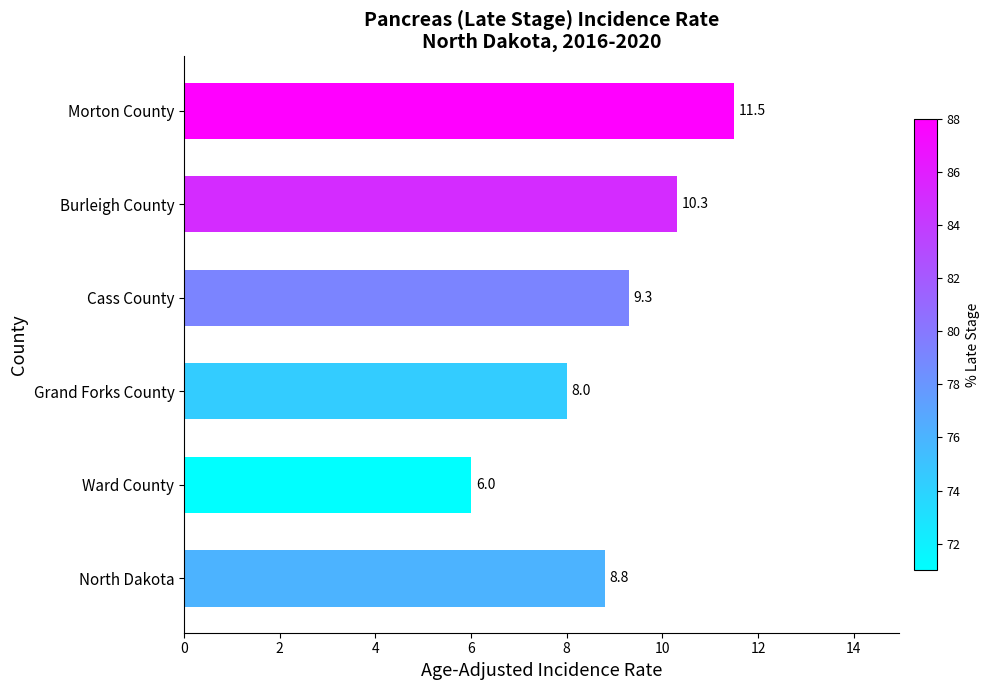

Reading top to bottom, extract all data points from this chart.

11.5	10.3	9.3	8.0	6.0	8.8